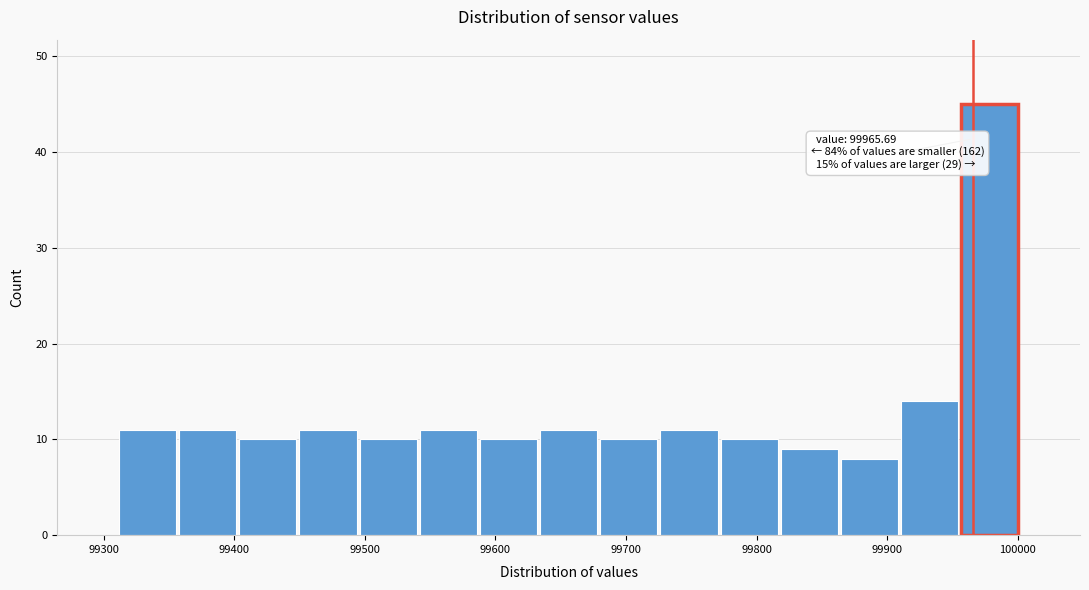

Over which range of the x-axis is the bar tallest?

99960 to 100000